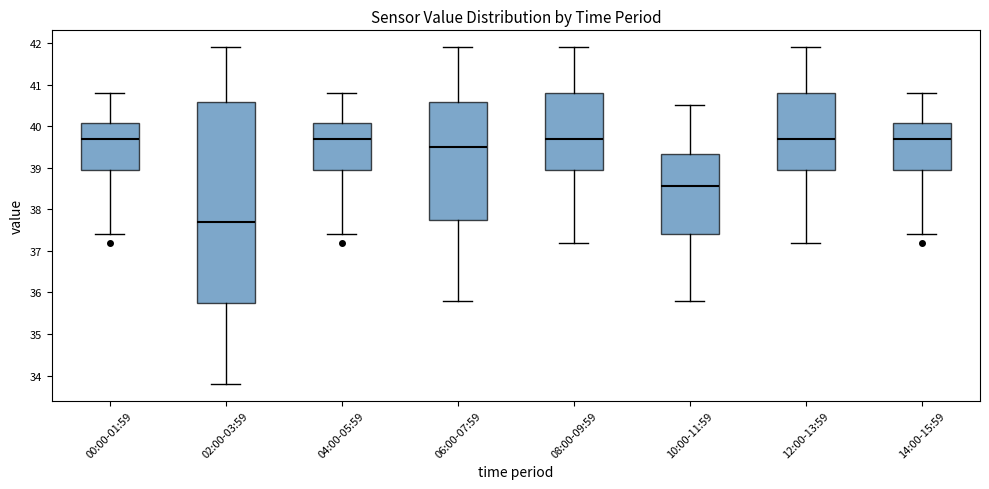

Reading left to right, read every box against the y-axis: the position of its median line, the range the box covers, and the ends of its whiskers. The values are not printed on the chart, so give them approximately, as read against the axis.

00:00-01:59: median 39.7, box 39.0 to 40.1, whiskers 37.4 to 40.8
02:00-03:59: median 37.7, box 35.8 to 40.6, whiskers 33.8 to 41.9
04:00-05:59: median 39.7, box 39.0 to 40.1, whiskers 37.4 to 40.8
06:00-07:59: median 39.5, box 37.8 to 40.6, whiskers 35.8 to 41.9
08:00-09:59: median 39.7, box 39.0 to 40.8, whiskers 37.2 to 41.9
10:00-11:59: median 38.6, box 37.4 to 39.3, whiskers 35.8 to 40.5
12:00-13:59: median 39.7, box 39.0 to 40.8, whiskers 37.2 to 41.9
14:00-15:59: median 39.7, box 39.0 to 40.1, whiskers 37.4 to 40.8